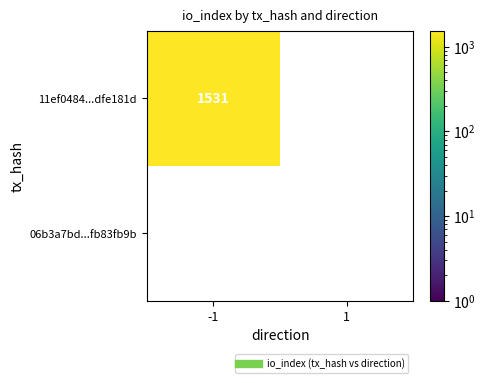

List the series in order of their peak value, lowest first.

06b3a7bd0a2f819211c5db30023eb7ccb83fb9b, 11ef0484a9c1559b34ced97aacc1f849dfe181d